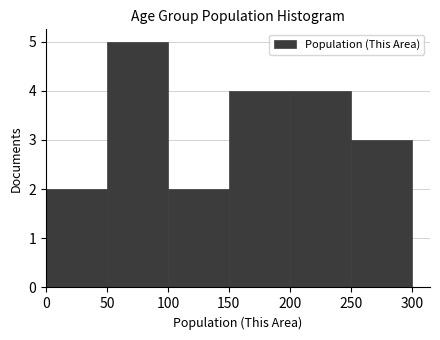

Which range on the x-axis has the tallest bar?

50 to 100